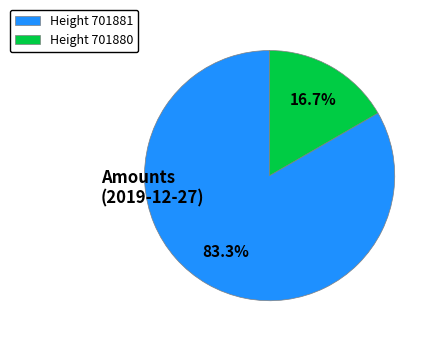

What is the smallest slice in the pie chart?

Height 701880